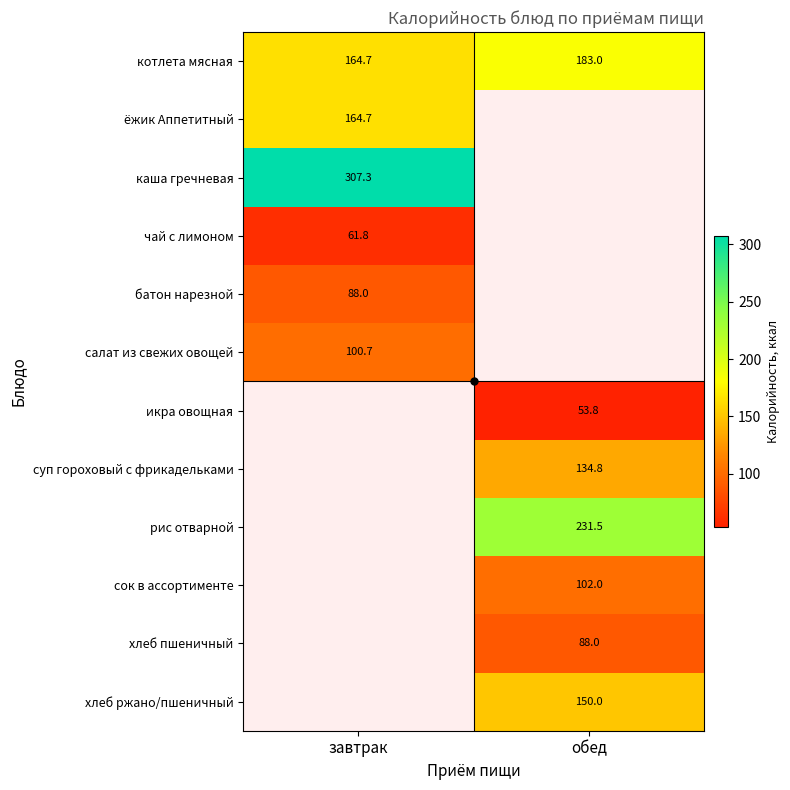

The value of котлета мясная at обед is 40.8. True or false?

False